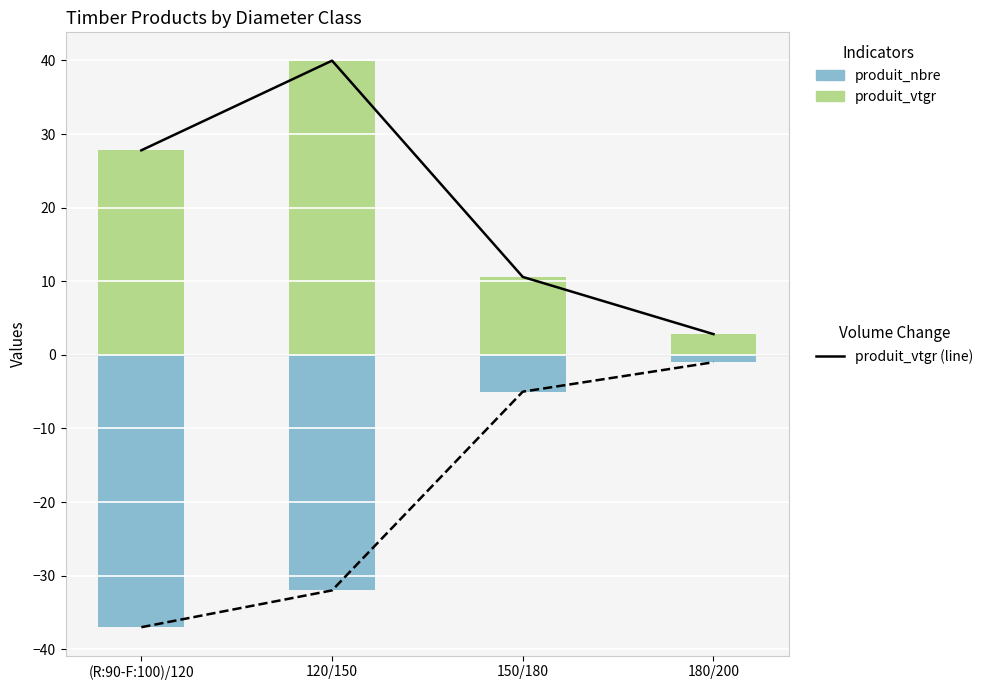

What is the label of the 3rd bar from the right?

120/150